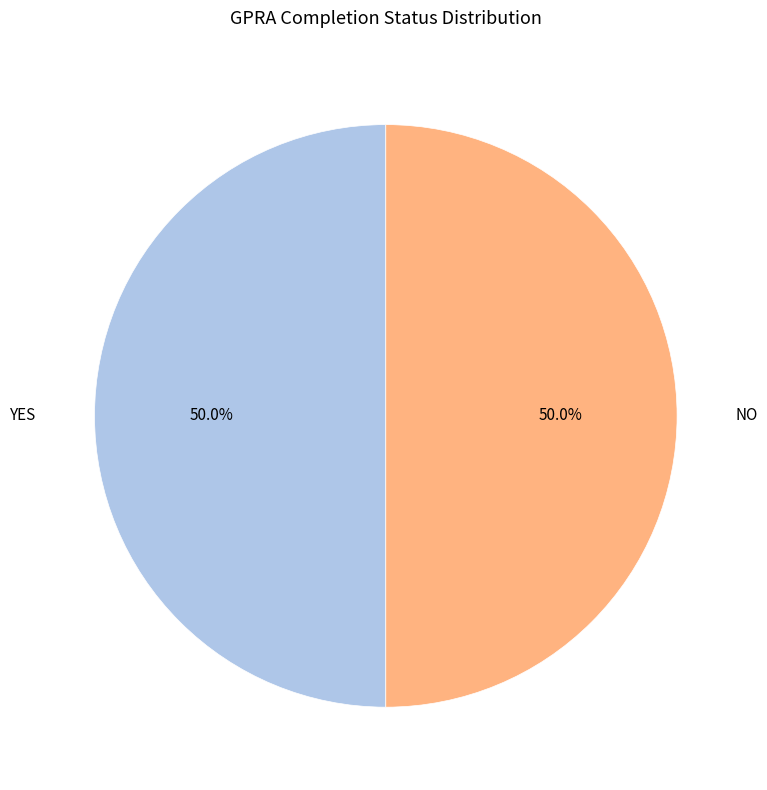

What is the total percentage of NO and YES?

100.0%